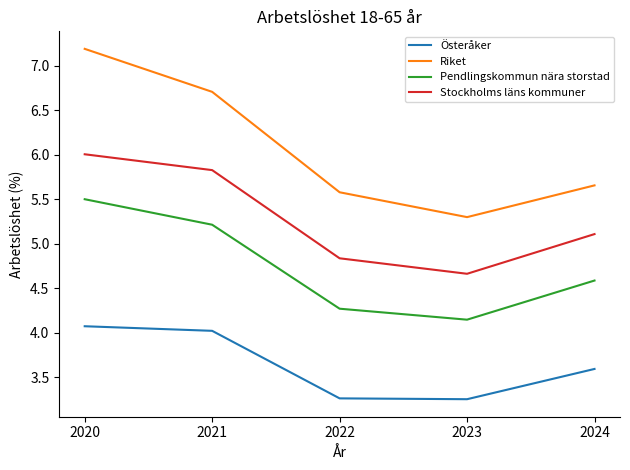

Rank the series at 2020 from highest to lowest value.

Riket, Stockholms läns kommuner, Pendlingskommun nära storstad, Österåker